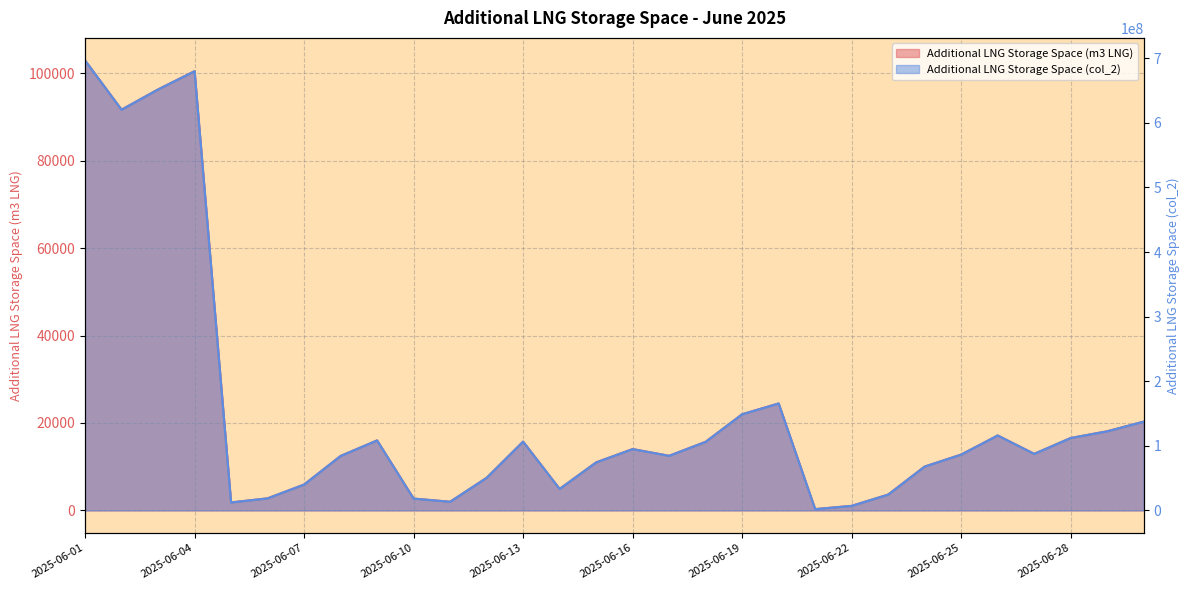

Where is the first local maximum for Additional LNG Storage Space (m3 LNG)?

2025-06-04